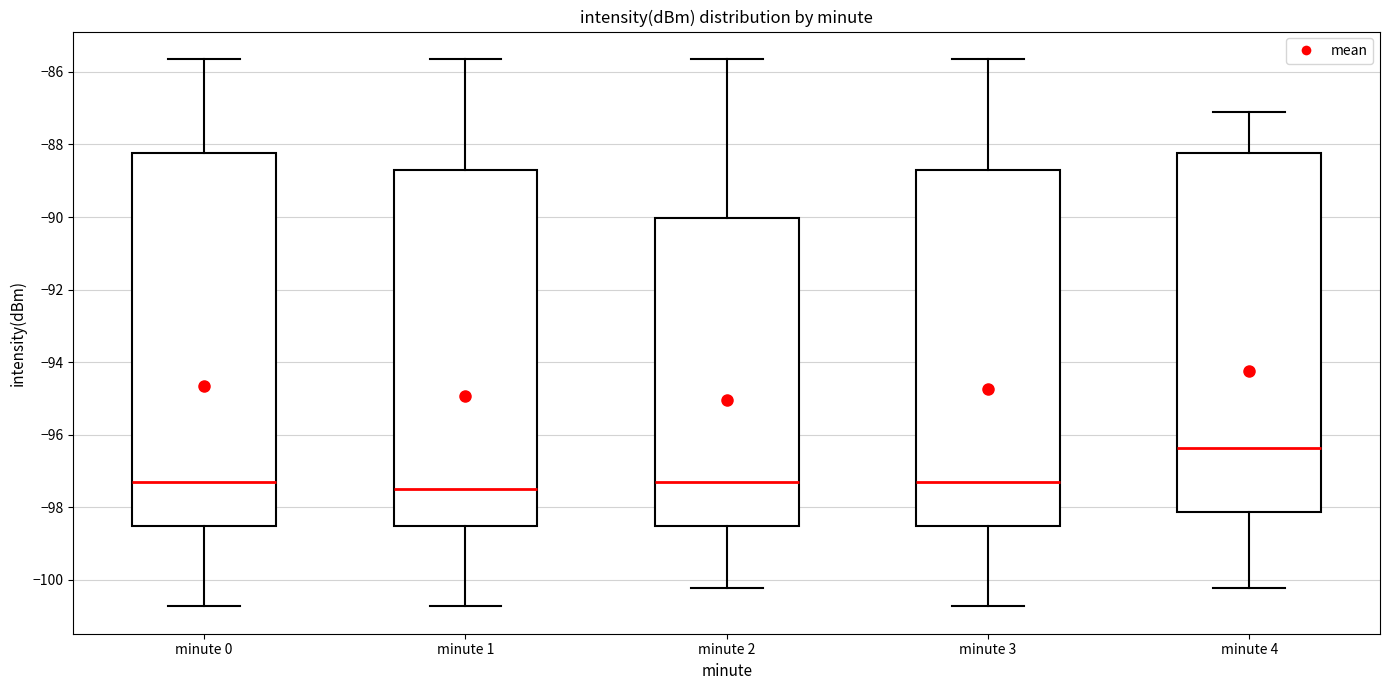

Comparing the boxes themselves (not the whiskers), which one is the tallest?

minute 0